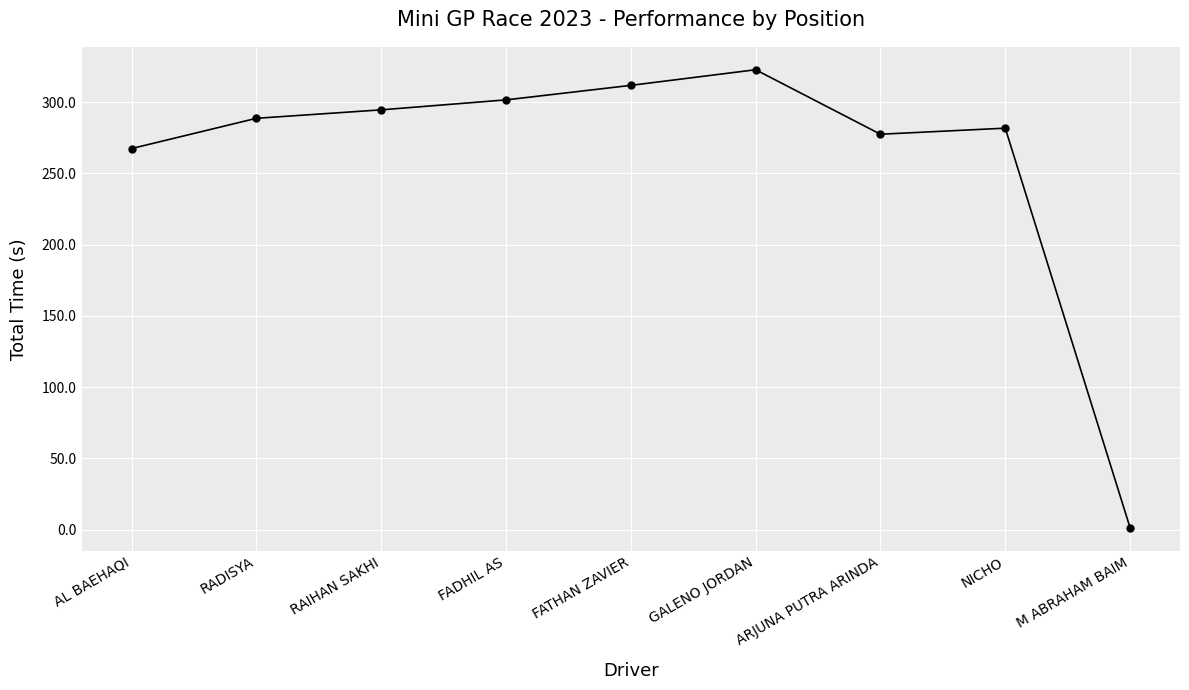

List the labels in order of value, smallest first.

M ABRAHAM BAIM, AL BAEHAQI, ARJUNA PUTRA ARINDA, NICHO, RADISYA, RAIHAN SAKHI, FADHIL AS, FATHAN ZAVIER, GALENO JORDAN